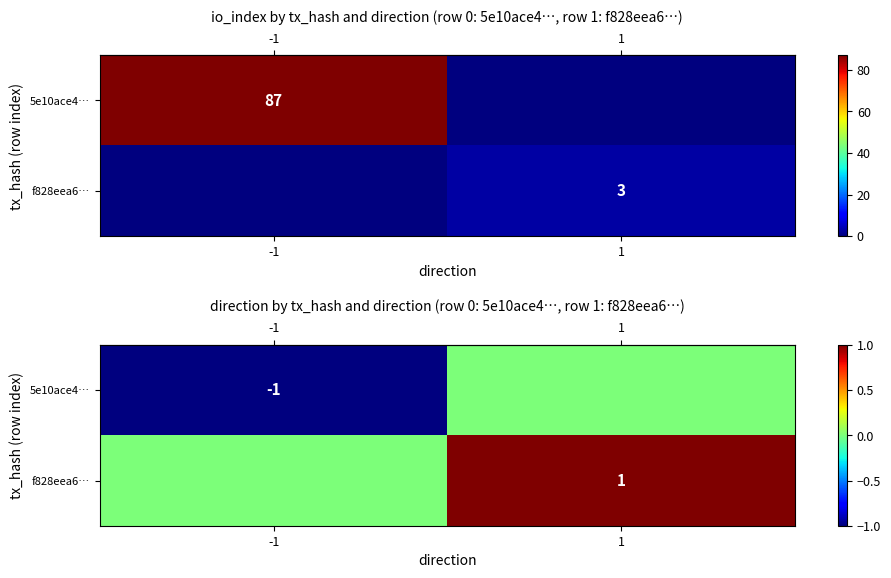

How many row_1 values are between 0 and 1?

2